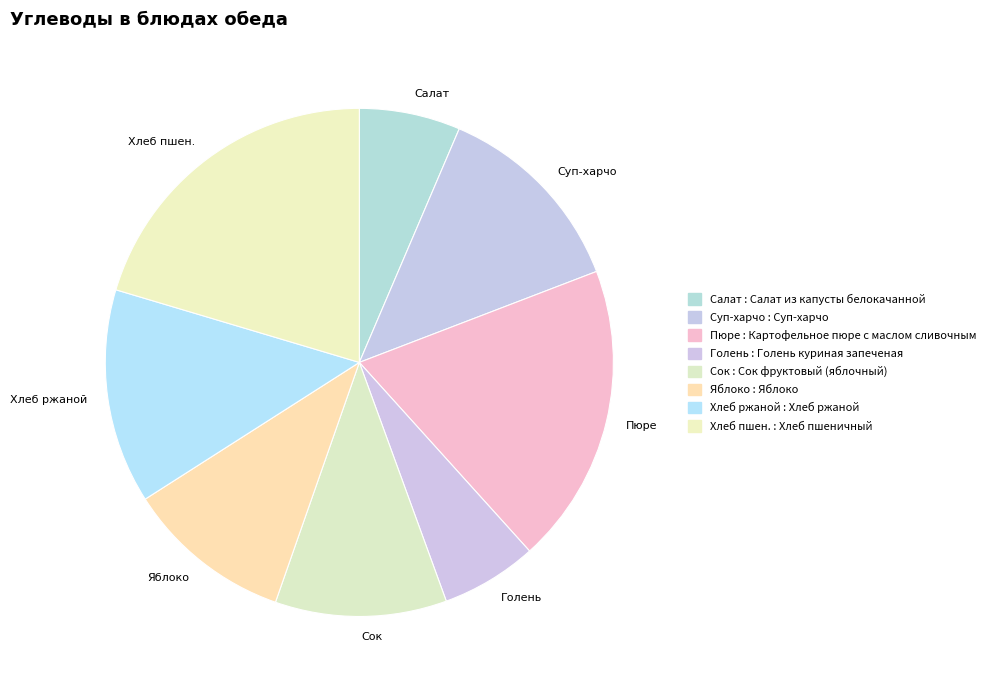

Does any single category account for the majority?

No